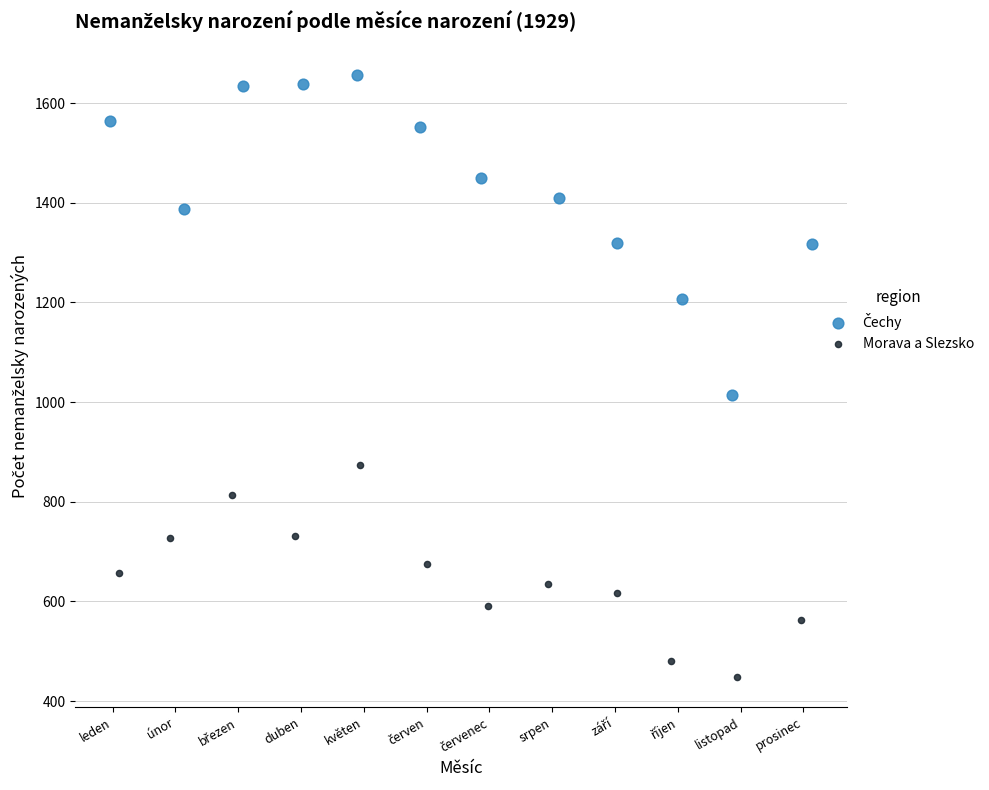

Which series reaches the minimum Y coordinate?

Morava a Slezsko